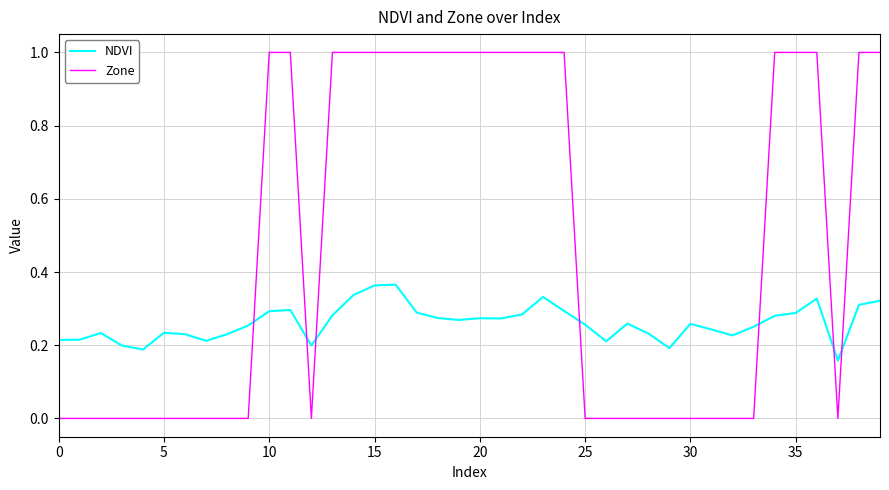

Rank the series by their maximum value, from lowest to highest.

NDVI, Zone